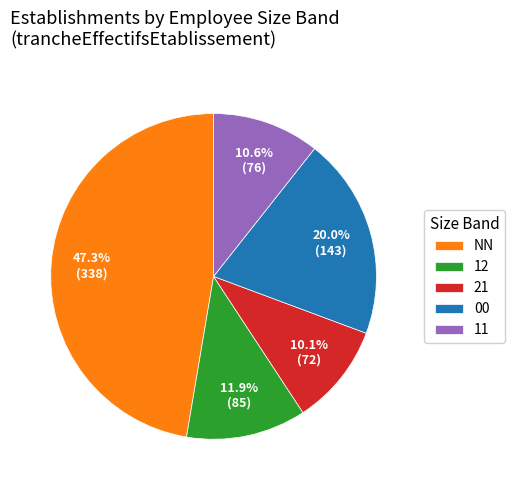

Rank the categories by value from highest to lowest.

NN, 00, 12, 11, 21